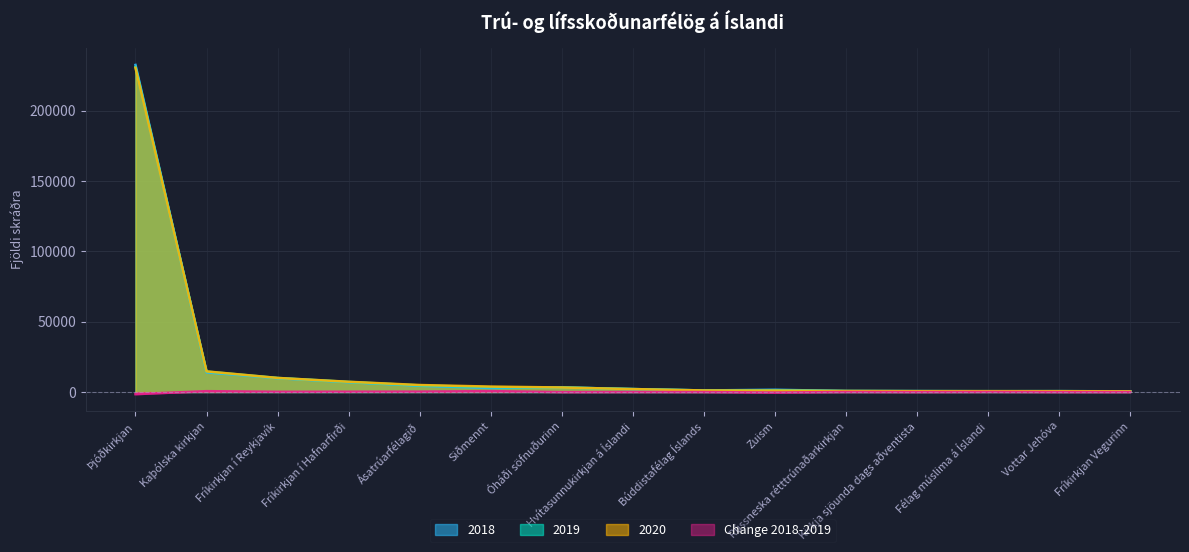

How many interior local peaks does the 2018 series have?

3